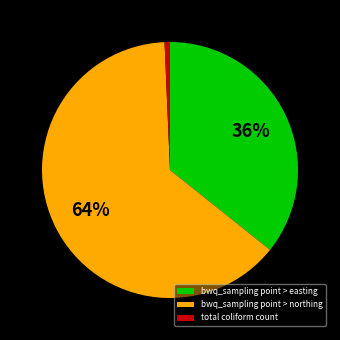

Is it true that total coliform count is 11% of the pie?

False